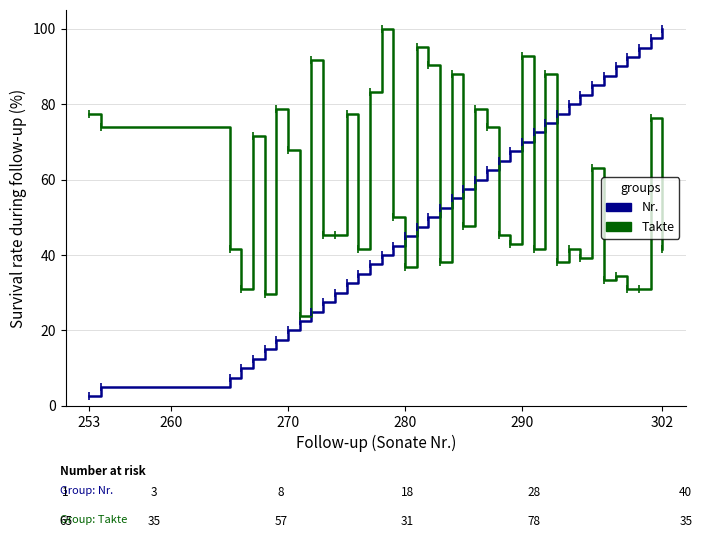

What is the difference between the maximum and second lowest values in the Takte series?

70.2